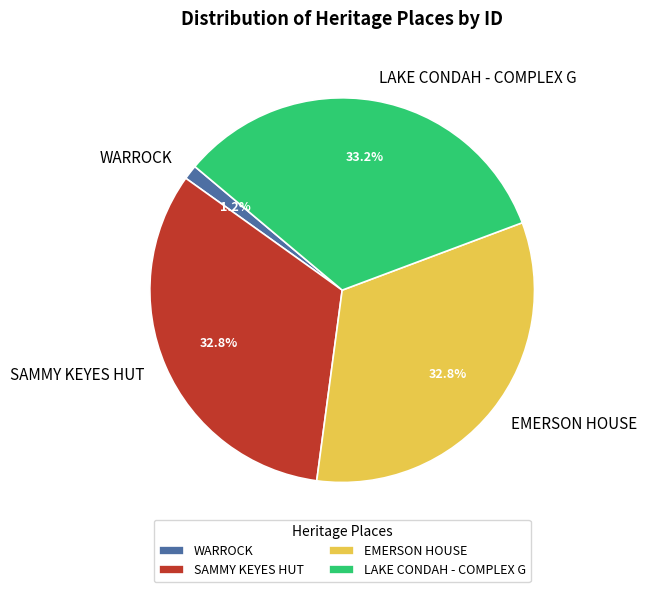

Between WARROCK and EMERSON HOUSE, which is larger?

EMERSON HOUSE